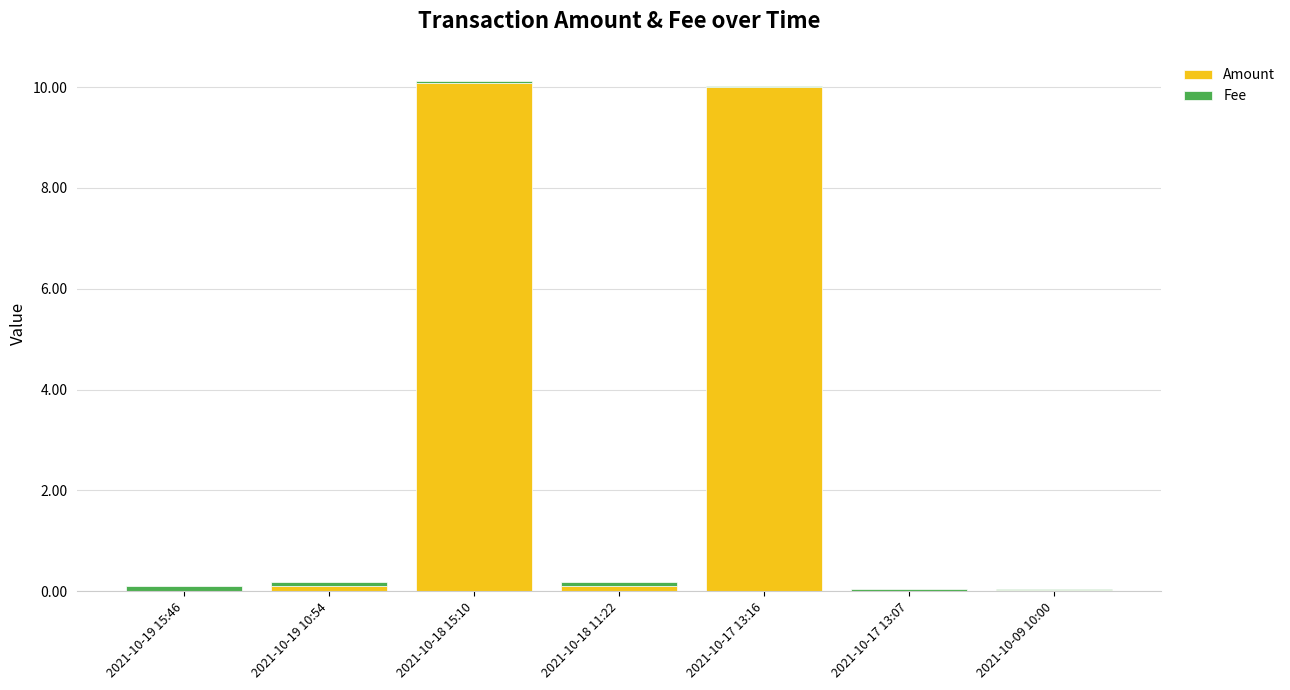

Is it true that Amount equals 4.3 at 2021-10-17 13:07?

False